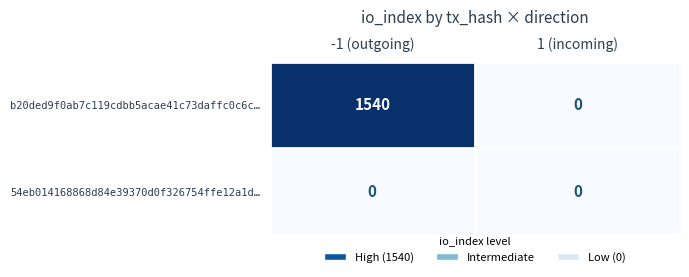

List the series in order of their peak value, highest first.

b20ded9f0ab7c119cdbb5acae41c73daffc0c6c…, 54eb014168868d84e39370d0f326754ffe12a1d…